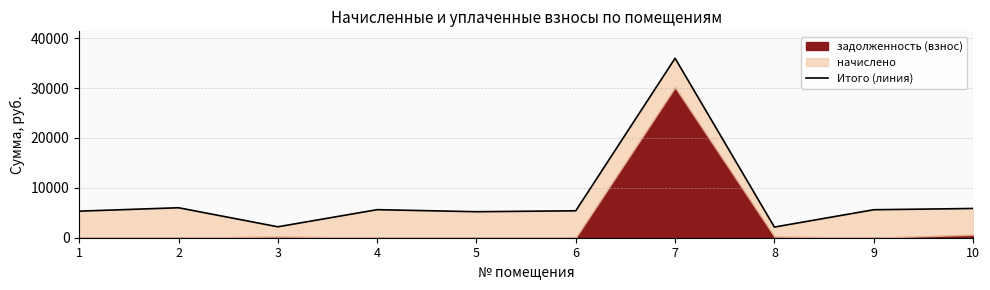

True or false: there are more than 2 points higher than both neighbors.

True